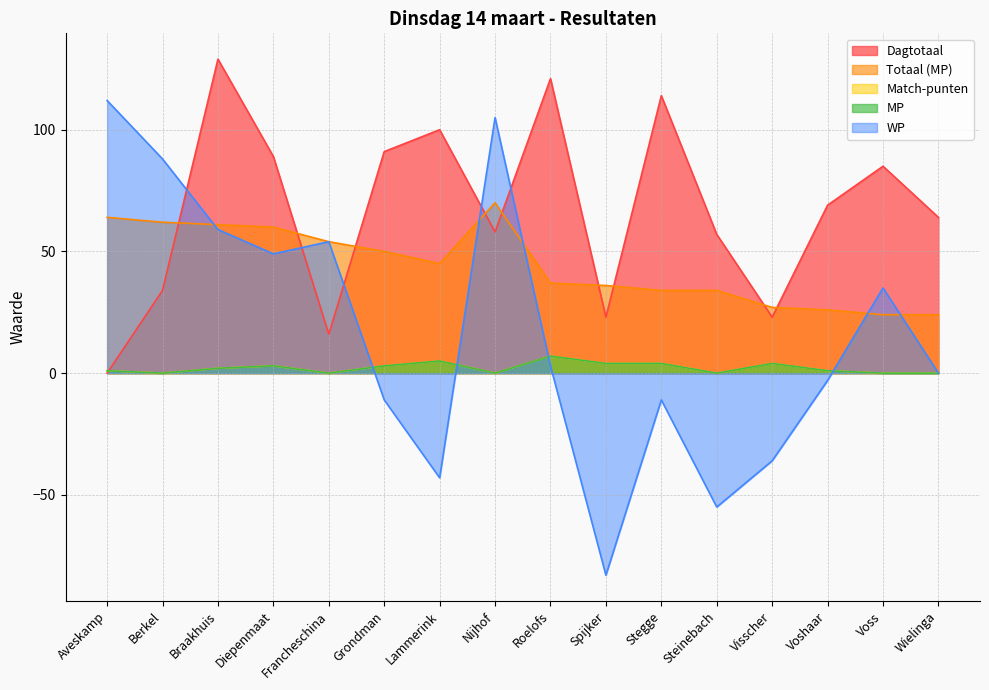

What is the label of the 1st point from the right?

Wielinga